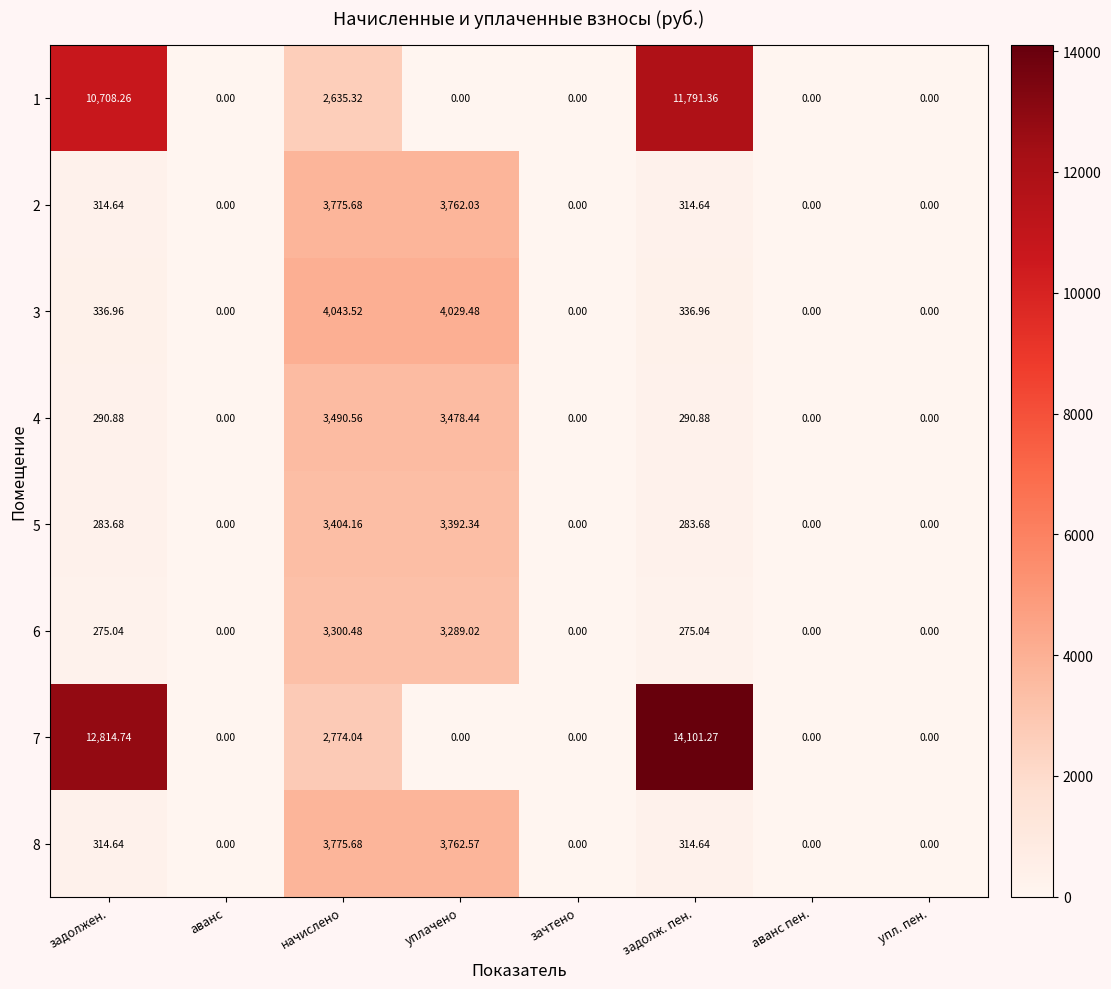

Where does the 5 series first go above 283?

задолжен.